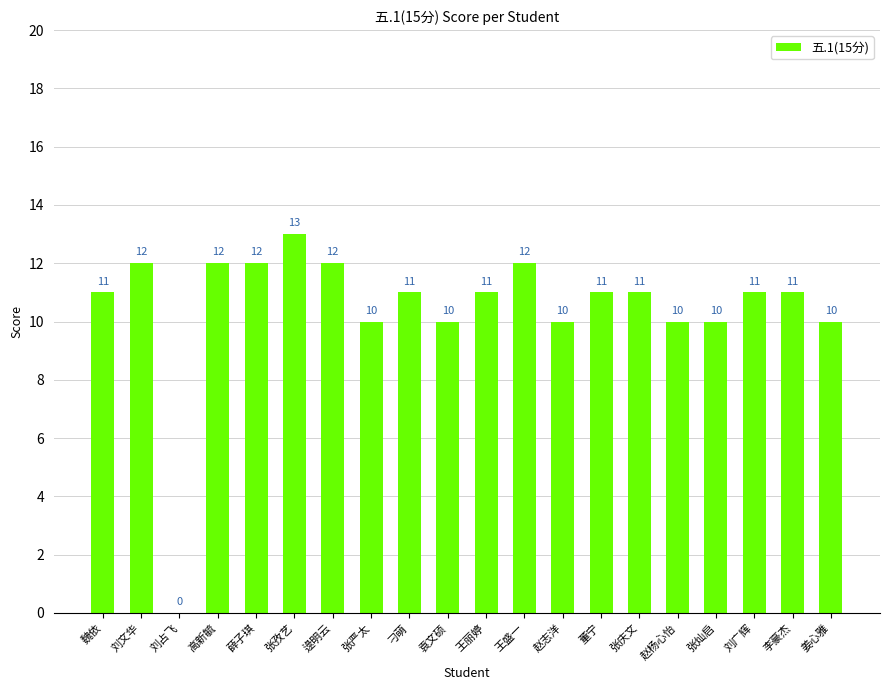

How many values are above zero?

19